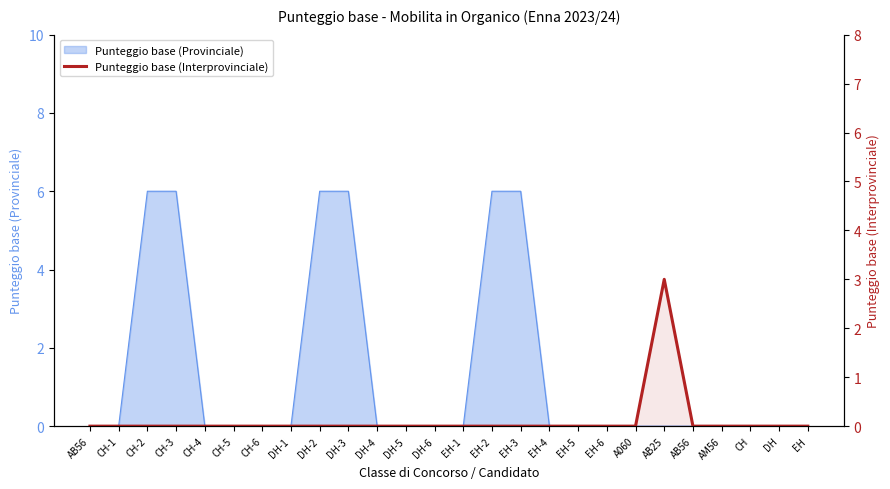

What is the label of the 16th point from the left?

EH-3